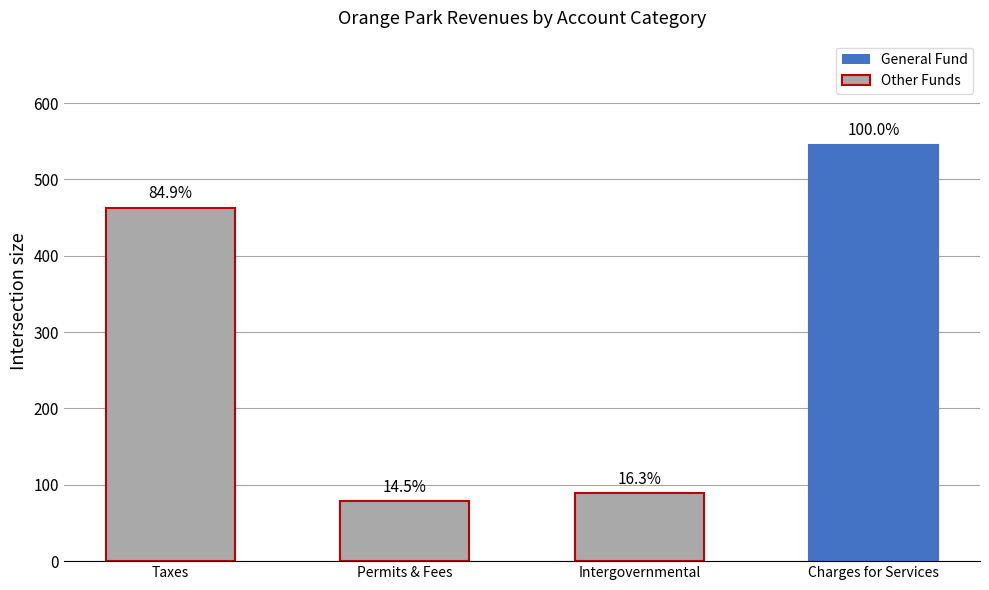

What is the maximum value shown in the chart?

6293913